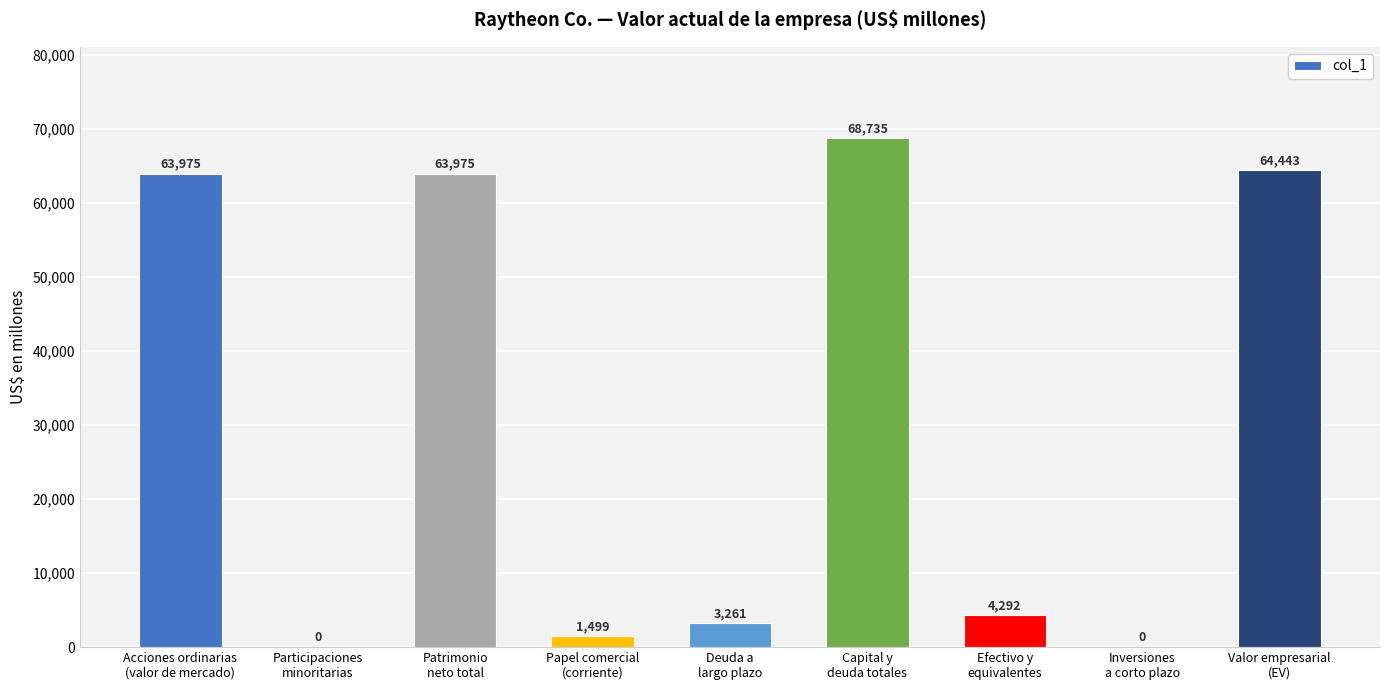

What is the greatest value displayed?

68735